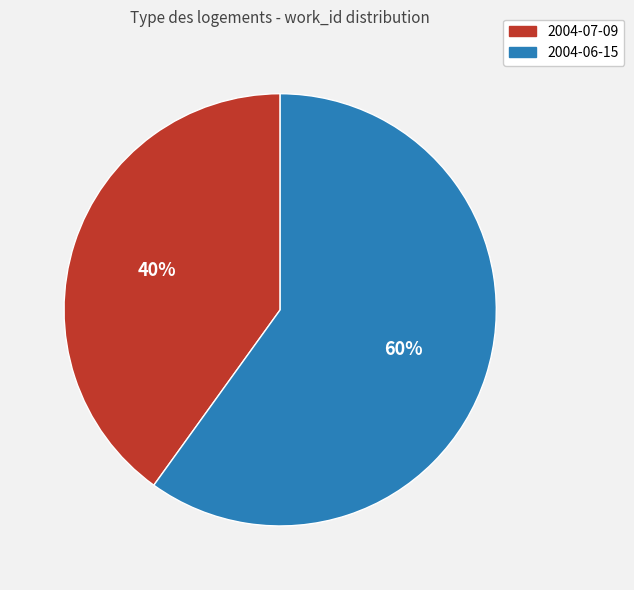

Approximately how many times larger is the value at 2004-07-09 compared to 2004-06-15?

0.7